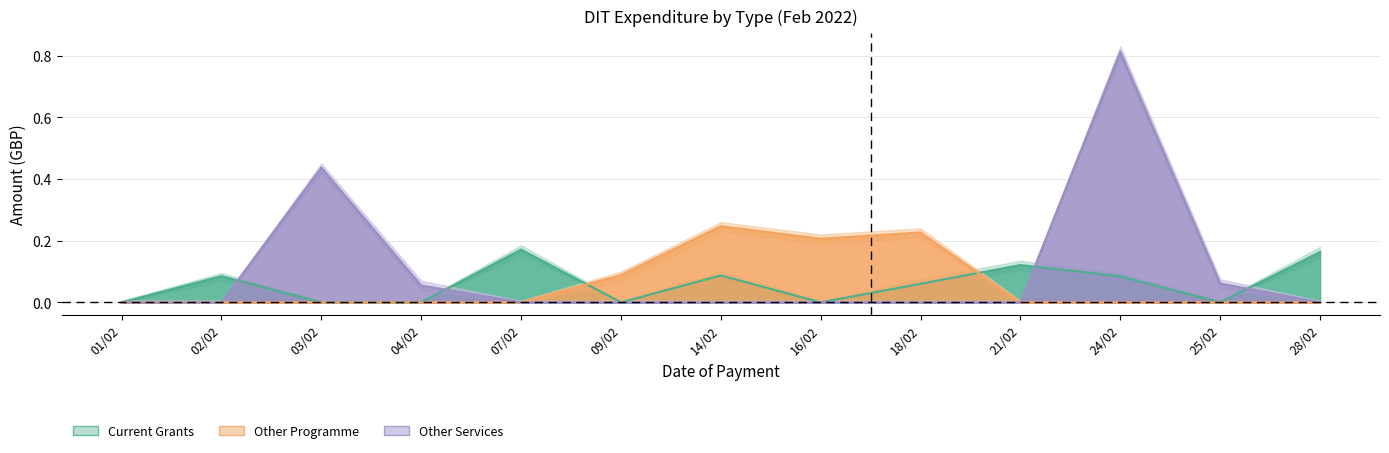

What is the spread (max minus min) of values at 14/02?

0.2